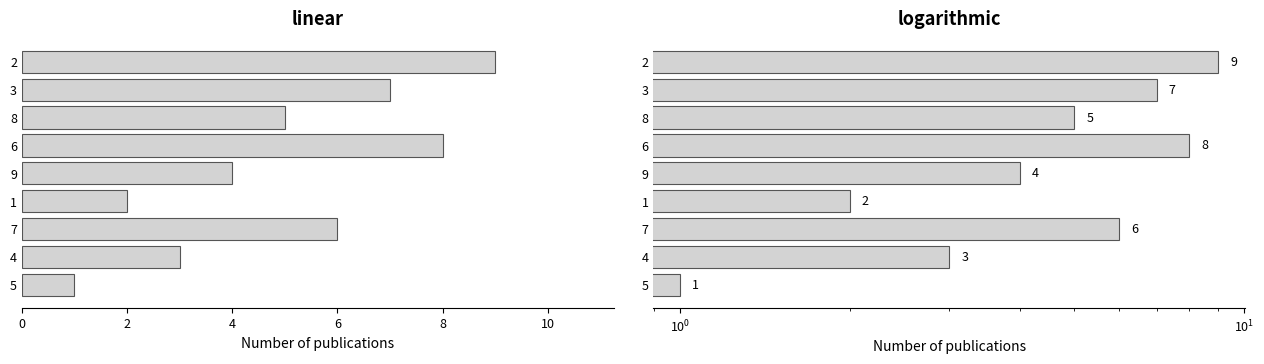

What is the label of the 5th bar from the right?

9